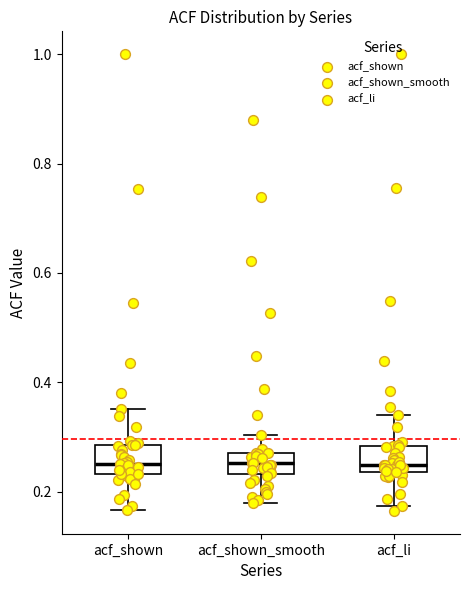

Reading left to right, read every box against the y-axis: the position of its median line, the range the box covers, and the ends of its whiskers. The values are not printed on the chart, so give them approximately, as read against the axis.

acf_shown: median 0.26, box 0.24 to 0.28, whiskers 0.16 to 0.36
acf_shown_smooth: median 0.26, box 0.24 to 0.28, whiskers 0.18 to 0.30
acf_li: median 0.24 (just above the box's lower edge), box 0.24 to 0.28, whiskers 0.18 to 0.34